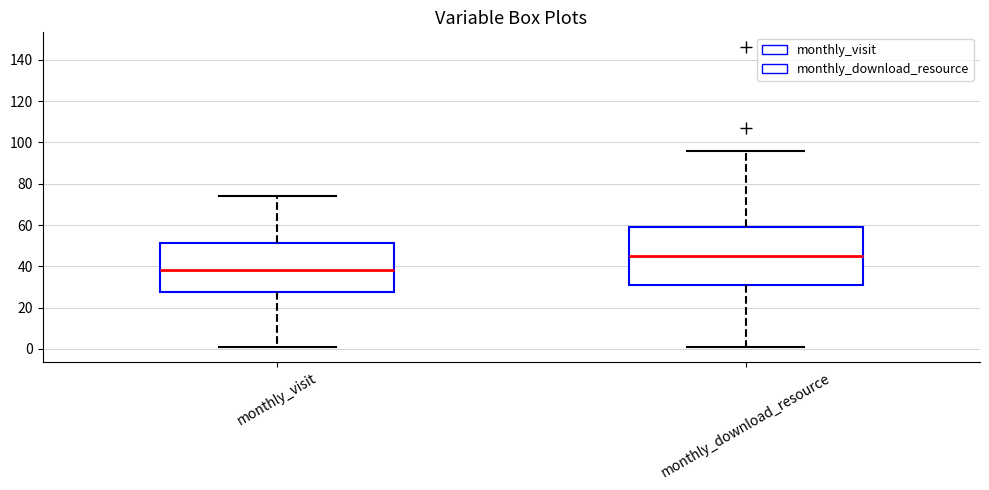

Comparing the boxes themselves (not the whiskers), which one is the tallest?

monthly_download_resource